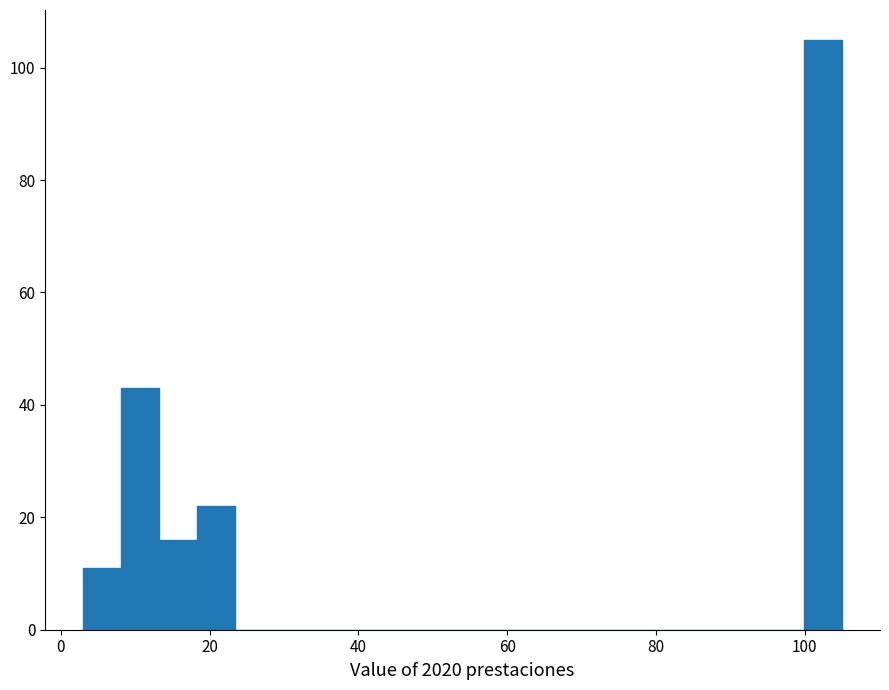

Around what value on the x-axis is the tallest bar? Give the approximate position of its centre, as read against the axis.

102